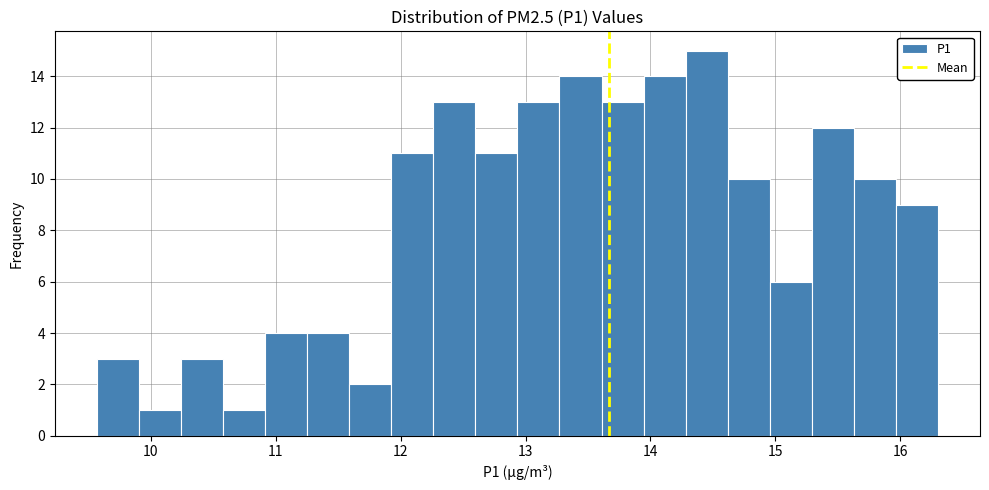

Around what value on the x-axis is the tallest bar? Give the approximate position of its centre, as read against the axis.

14.4